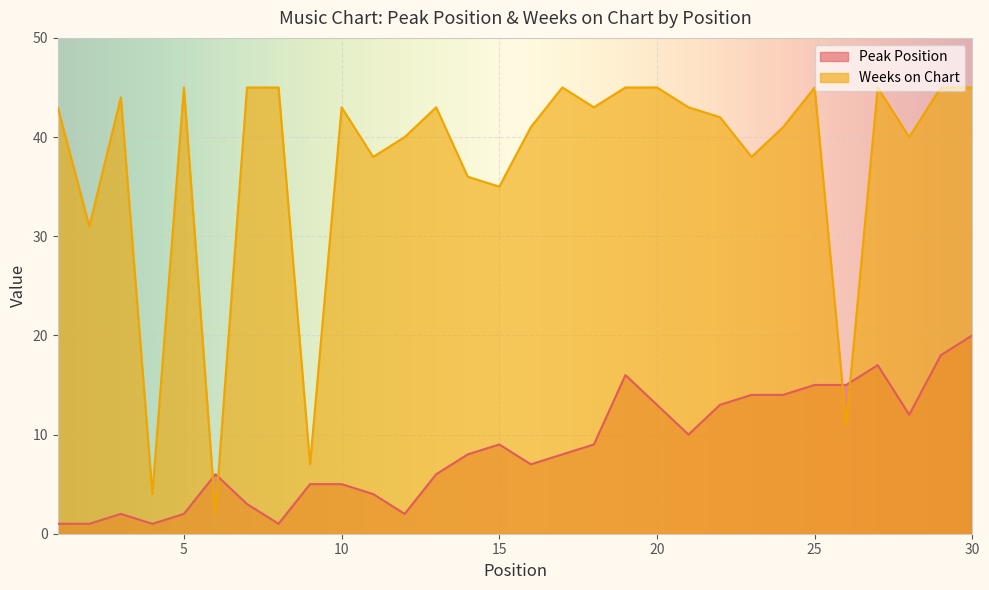

Reading left to right, list all the values displayed in this chart.

Peak Position: 1	1	2	1	2	6	3	1	5	5	4	2	6	8	9	7	8	9	16	13	10	13	14	14	15	15	17	12	18	20
Weeks on Chart: 43	31	44	4	45	2	45	45	7	43	38	40	43	36	35	41	45	43	45	45	43	42	38	41	45	11	45	40	45	45